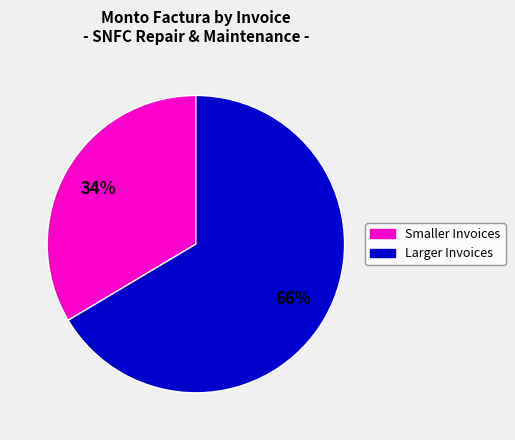

Does any single category account for the majority?

Yes